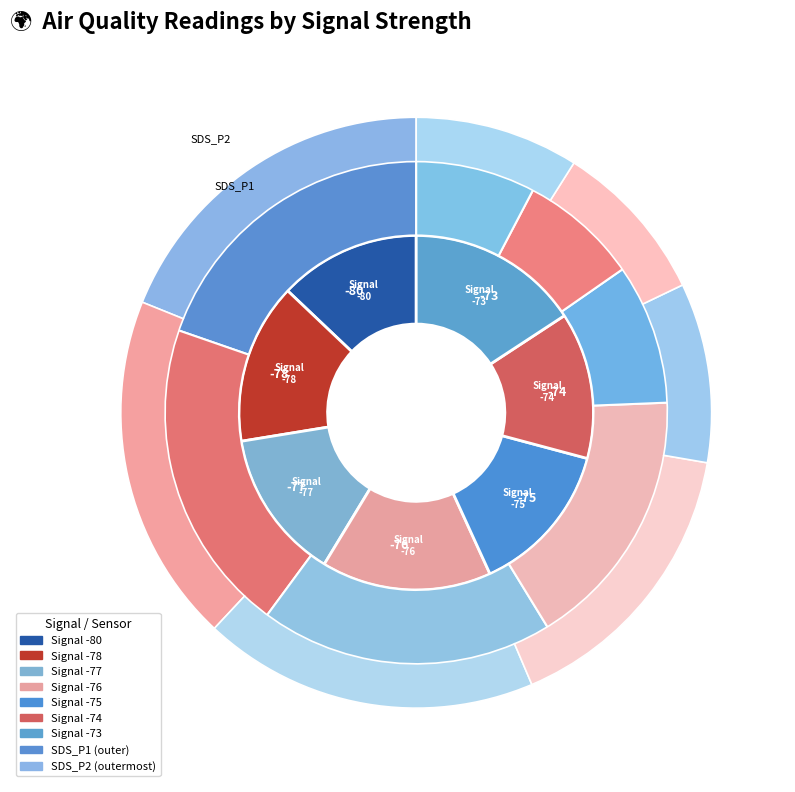

Does 18 account for over 50% of the chart?

No